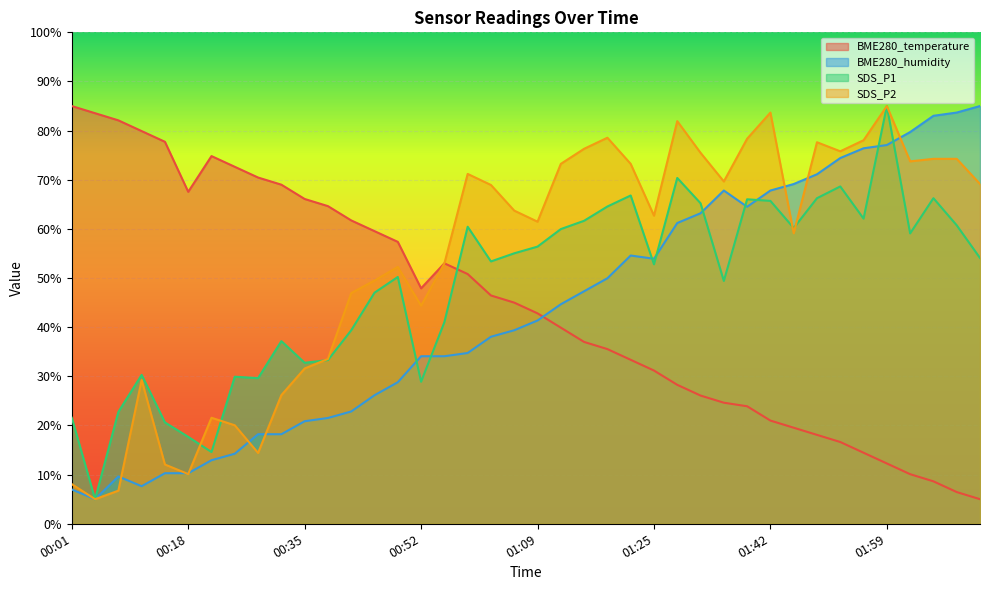

Reading left to right, extract all data points from this chart.

BME280_temperature: 00:01=85.0	00:05=83.5	00:08=82.1	00:11=79.9	00:15=77.7	00:18=67.5	00:21=74.8	00:25=72.6	00:28=70.5	00:32=69.0	00:35=66.1	00:38=64.6	00:42=61.7	00:45=59.5	00:48=57.4	00:52=47.9	00:55=53.0	00:58=50.8	01:02=46.5	01:05=45.0	01:09=42.8	01:12=39.9	01:15=37.0	01:19=35.5	01:22=33.4	01:25=31.2	01:29=28.3	01:32=26.1	01:35=24.6	01:39=23.9	01:42=21.0	01:45=19.5	01:49=18.1	01:52=16.6	01:56=14.5	01:59=12.3	02:02=10.1	02:06=8.6	02:09=6.5	02:13=5.0
BME280_humidity: 00:01=7.0	00:05=5.0	00:08=9.6	00:11=7.6	00:15=10.3	00:18=10.3	00:21=12.9	00:25=14.3	00:28=18.2	00:32=18.2	00:35=20.9	00:38=21.5	00:42=22.9	00:45=26.2	00:48=28.8	00:52=34.1	00:55=34.1	00:58=34.8	01:02=38.1	01:05=39.4	01:09=41.4	01:12=44.7	01:15=47.3	01:19=50.0	01:22=54.6	01:25=53.9	01:29=61.2	01:32=63.2	01:35=67.8	01:39=64.5	01:42=67.8	01:45=69.1	01:49=71.1	01:52=74.4	01:56=76.4	01:59=77.1	02:02=79.7	02:06=83.0	02:09=83.7	02:13=85.0
SDS_P1: 00:01=21.6	00:05=5.0	00:08=22.8	00:11=30.3	00:15=20.6	00:18=17.7	00:21=14.6	00:25=29.9	00:28=29.6	00:32=37.2	00:35=32.8	00:38=33.3	00:42=39.4	00:45=47.0	00:48=50.2	00:52=28.9	00:55=41.0	00:58=60.4	01:02=53.4	01:05=55.0	01:09=56.4	01:12=60.0	01:15=61.7	01:19=64.6	01:22=66.8	01:25=52.8	01:29=70.4	01:32=65.2	01:35=49.4	01:39=66.0	01:42=65.7	01:45=60.2	01:49=66.2	01:52=68.6	01:56=62.1	01:59=85.0	02:02=59.1	02:06=66.2	02:09=60.7	02:13=54.1
SDS_P2: 00:01=8.1	00:05=5.0	00:08=6.7	00:11=29.2	00:15=12.1	00:18=10.1	00:21=21.6	00:25=20.0	00:28=14.4	00:32=26.2	00:35=31.6	00:38=33.5	00:42=46.9	00:45=49.5	00:48=52.3	00:52=44.4	00:55=53.0	00:58=71.2	01:02=68.9	01:05=63.7	01:09=61.5	01:12=73.2	01:15=76.3	01:19=78.6	01:22=73.2	01:25=62.7	01:29=81.9	01:32=75.5	01:35=69.7	01:39=78.4	01:42=83.7	01:45=59.1	01:49=77.6	01:52=75.8	01:56=78.0	01:59=85.0	02:02=73.7	02:06=74.3	02:09=74.3	02:13=69.1